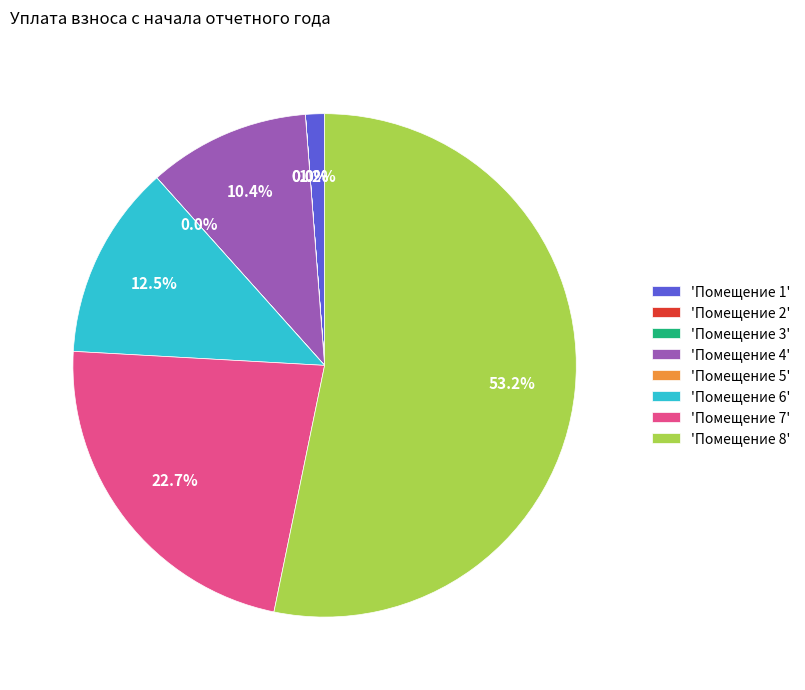

Between 'Помещение 1' and 'Помещение 6', which is larger?

'Помещение 6'